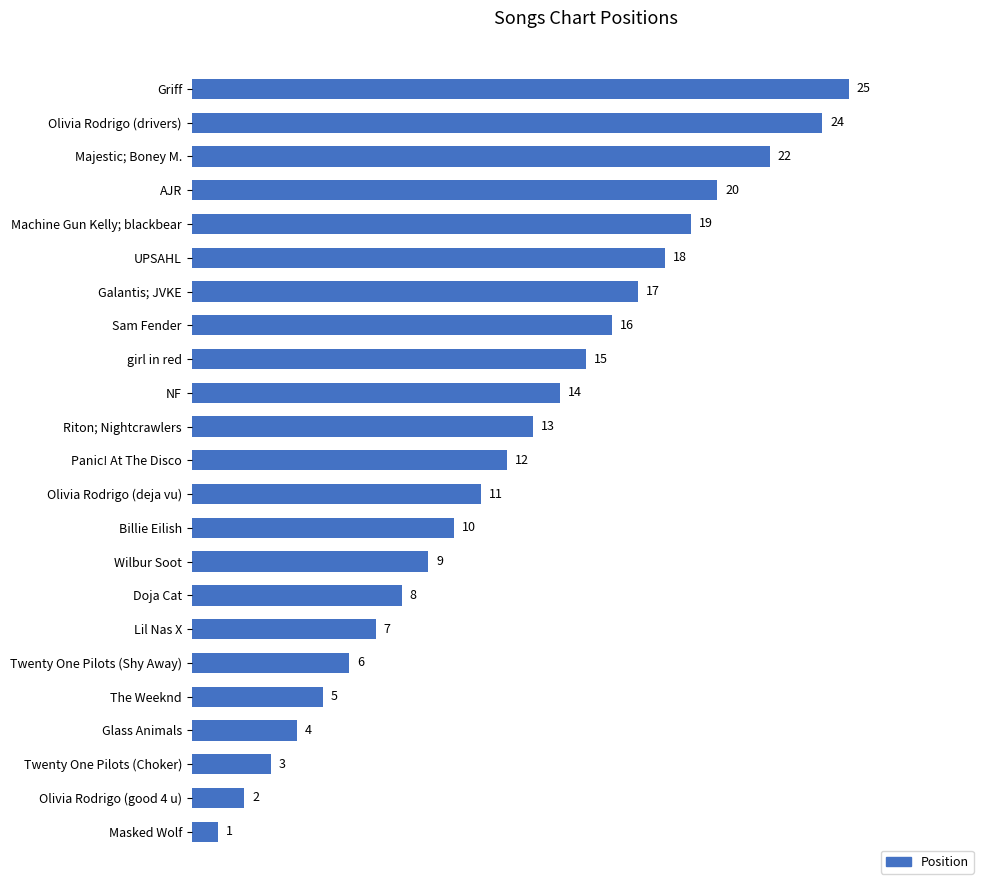

Rank the categories by value from highest to lowest.

Griff, Olivia Rodrigo (drivers), Majestic; Boney M., AJR, Machine Gun Kelly; blackbear, UPSAHL, Galantis; JVKE, Sam Fender, girl in red, NF, Riton; Nightcrawlers, Panic! At The Disco, Olivia Rodrigo (deja vu), Billie Eilish, Wilbur Soot, Doja Cat, Lil Nas X, Twenty One Pilots (Shy Away), The Weeknd, Glass Animals, Twenty One Pilots (Choker), Olivia Rodrigo (good 4 u), Masked Wolf